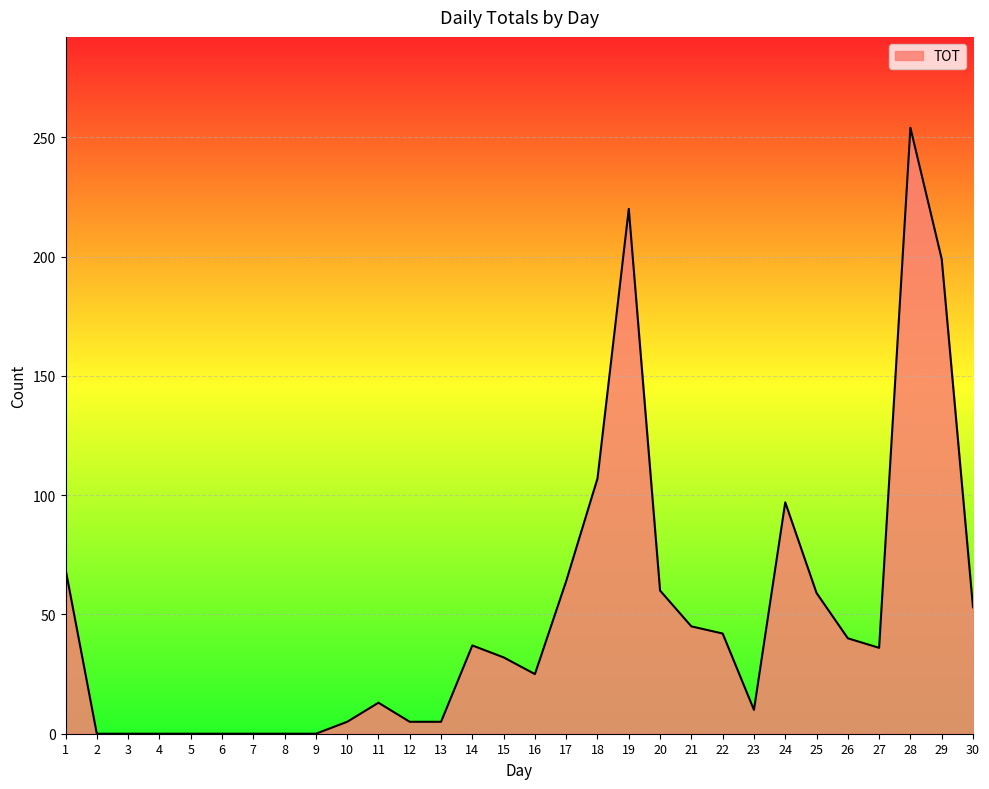

Which label corresponds to the largest value in the chart?

28